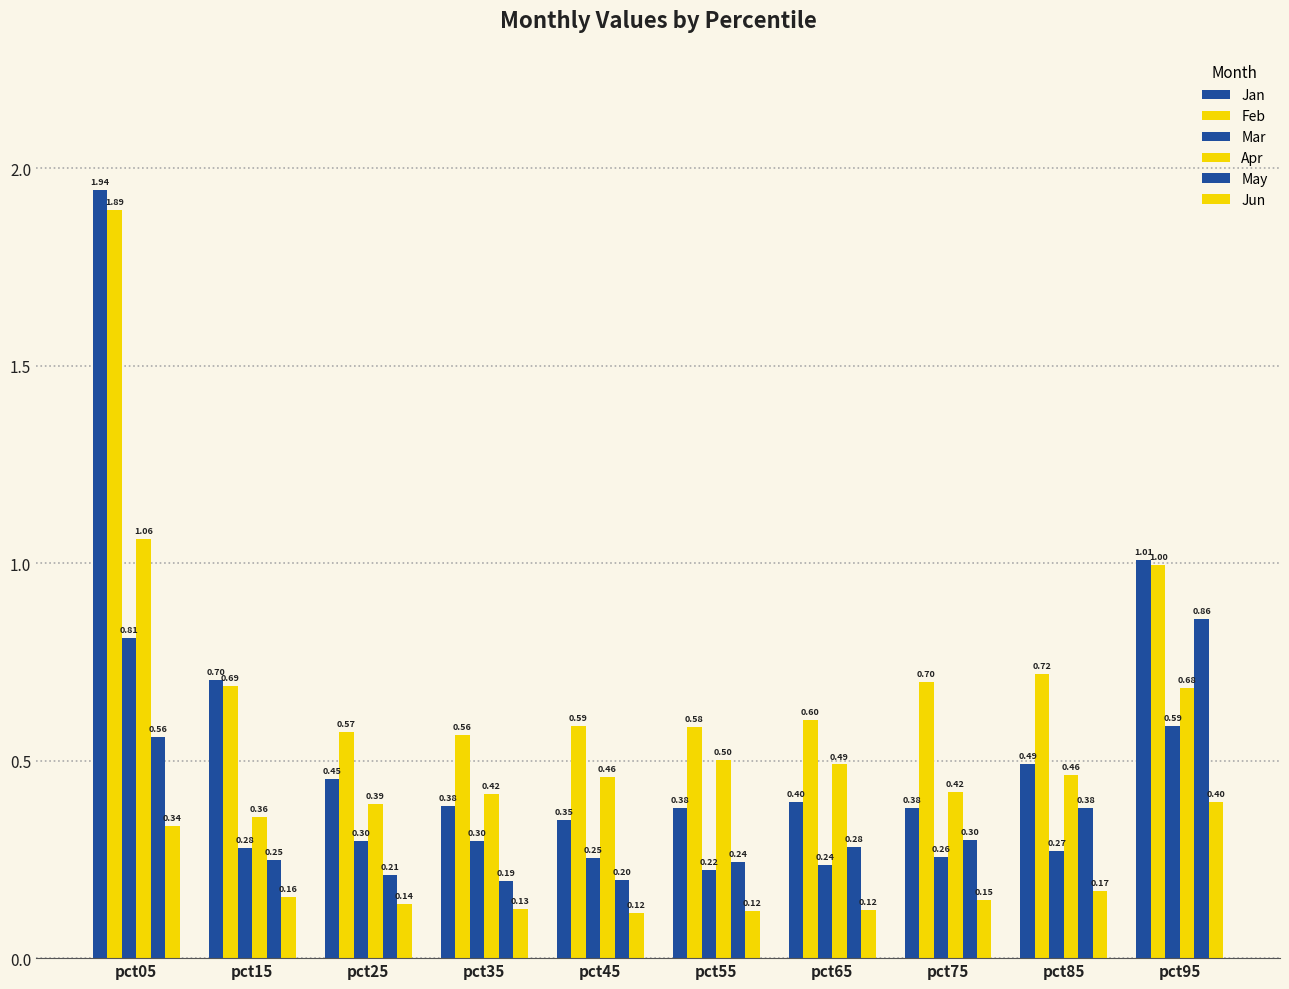

Count the number of data series in this chart.

6